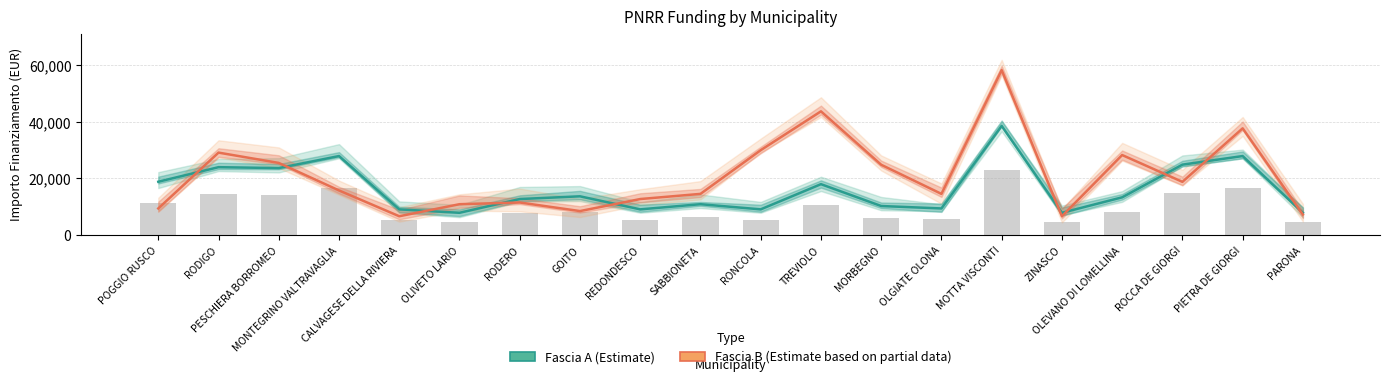

Rank the categories by Fascia B (Estimate based on partial data) value from highest to lowest.

MOTTA VISCONTI, TREVIOLO, PIETRA DE GIORGI, RONCOLA, RODIGO, OLEVANO DI LOMELLINA, PESCHIERA BORROMEO, MORBEGNO, ROCCA DE GIORGI, MONTEGRINO VALTRAVAGLIA, SABBIONETA, OLGIATE OLONA, REDONDESCO, RODERO, OLIVETO LARIO, POGGIO RUSCO, GOITO, PARONA, CALVAGESE DELLA RIVIERA, ZINASCO